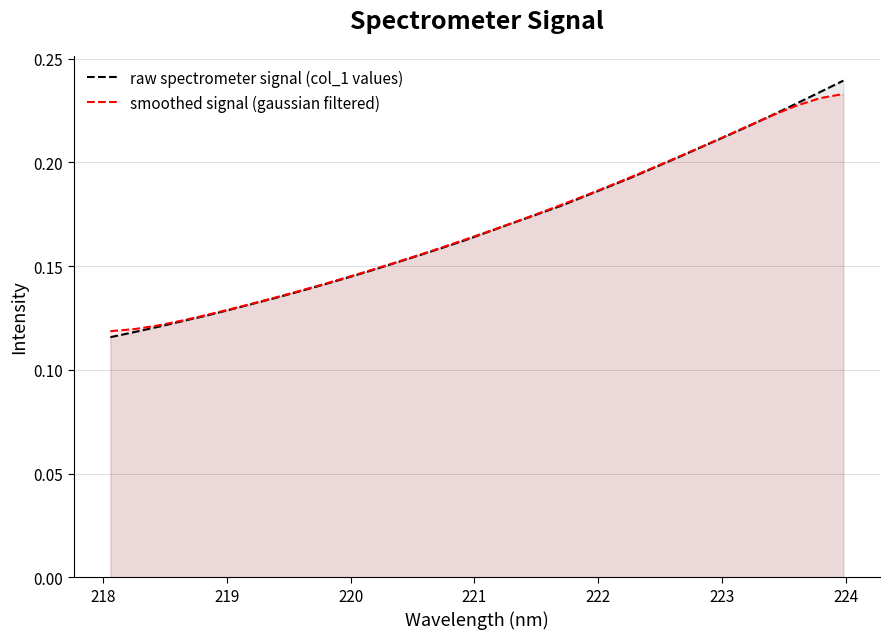

Which series has the largest total across all categories?

raw spectrometer signal (col_1 values)